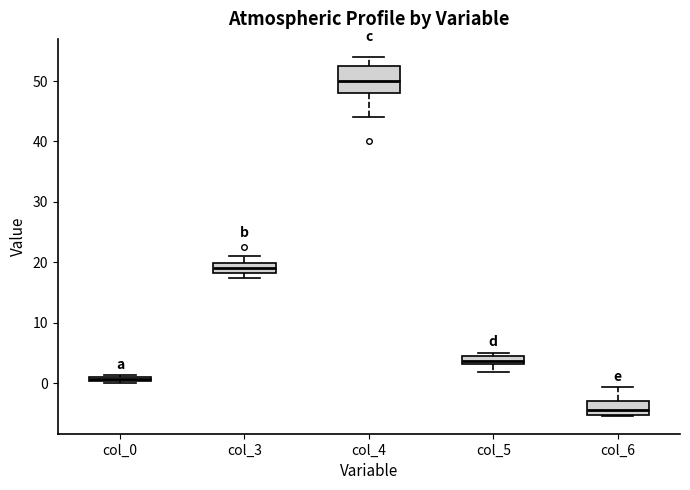

Which box's median line is the highest?

col_4